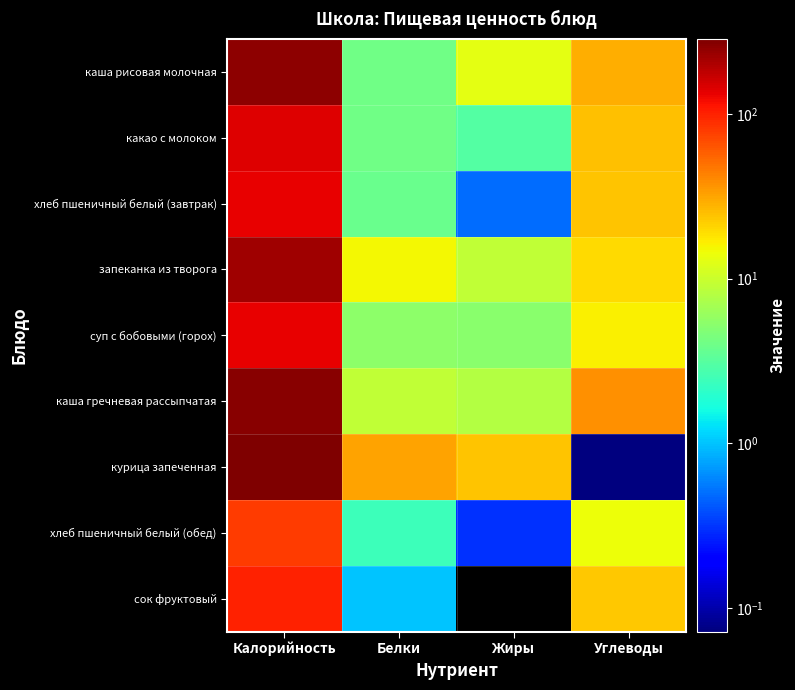

Between Калорийность and Углеводы, which is larger?

Калорийность